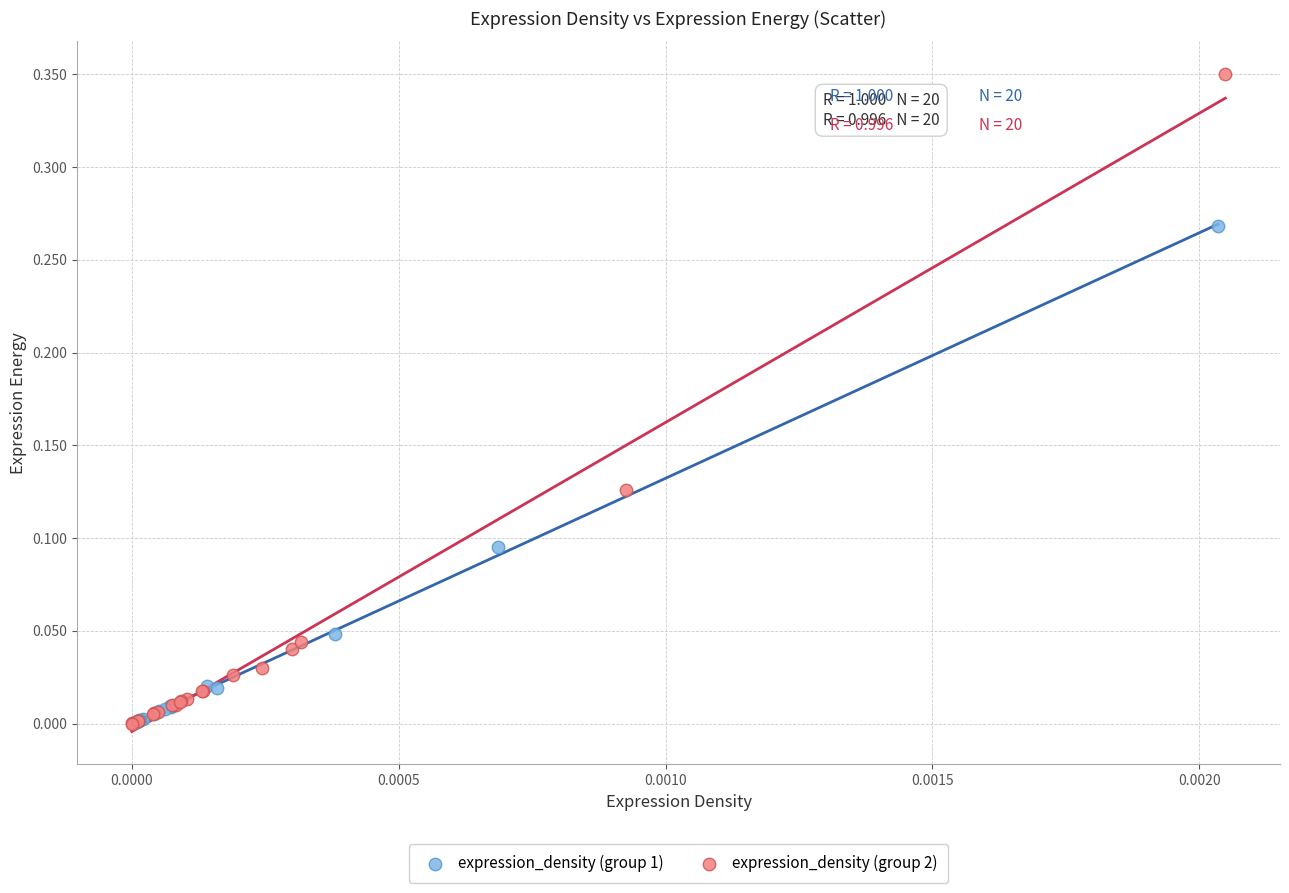

Which series contains the highest Y value?

expression_density (group 2)